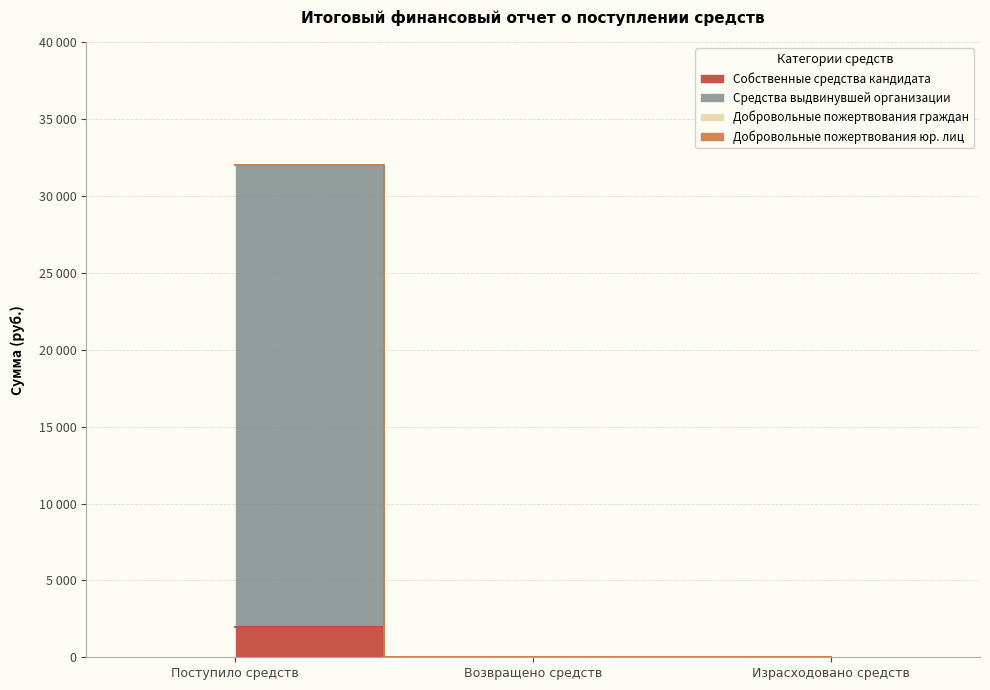

Does the chart have visible grid lines?

Yes